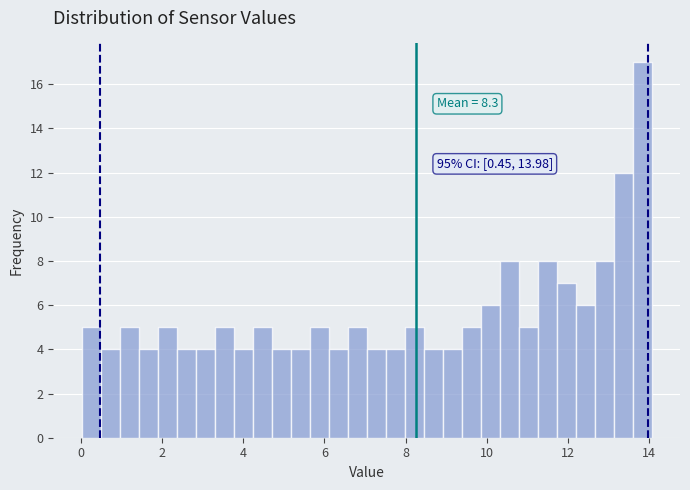

Around what value on the x-axis is the tallest bar? Give the approximate position of its centre, as read against the axis.

13.8